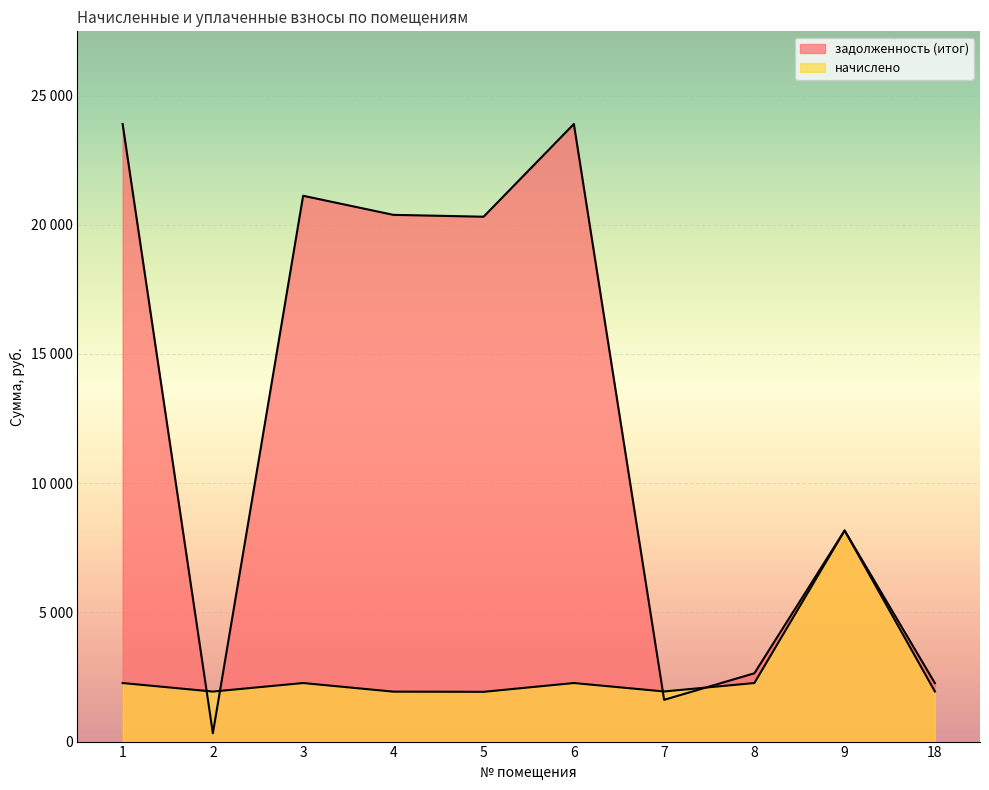

Reading left to right, list all the values displayed in this chart.

начислено: 2265.7	1935.7	2265.7	1932.4	1925.5	2265.7	1939.1	2265.7	8168.2	1939.1
задолженность (итог): 23900.0	322.6	21121.8	20383.3	20311.4	23900.0	1615.8	2643.3	8168.2	2262.3